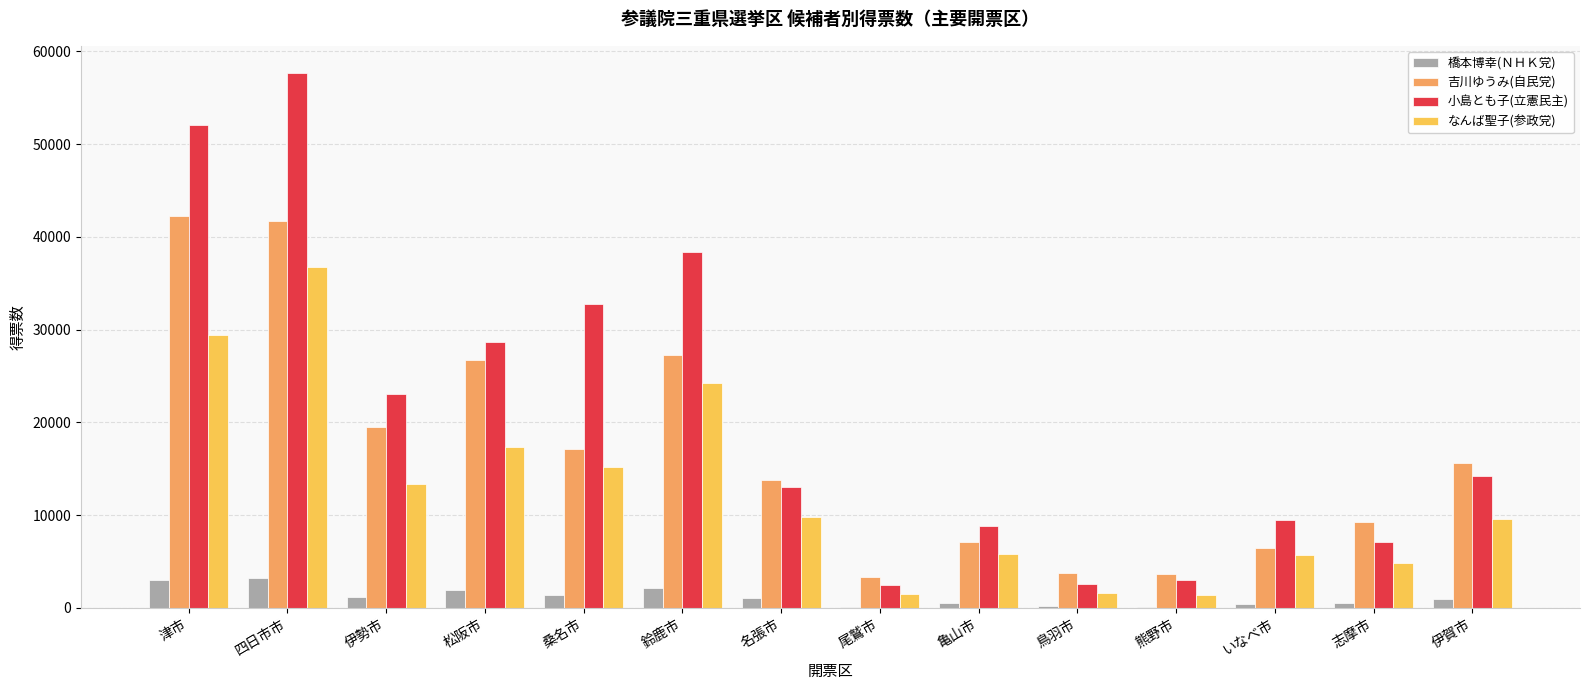

How many categories are shown in the chart?

14